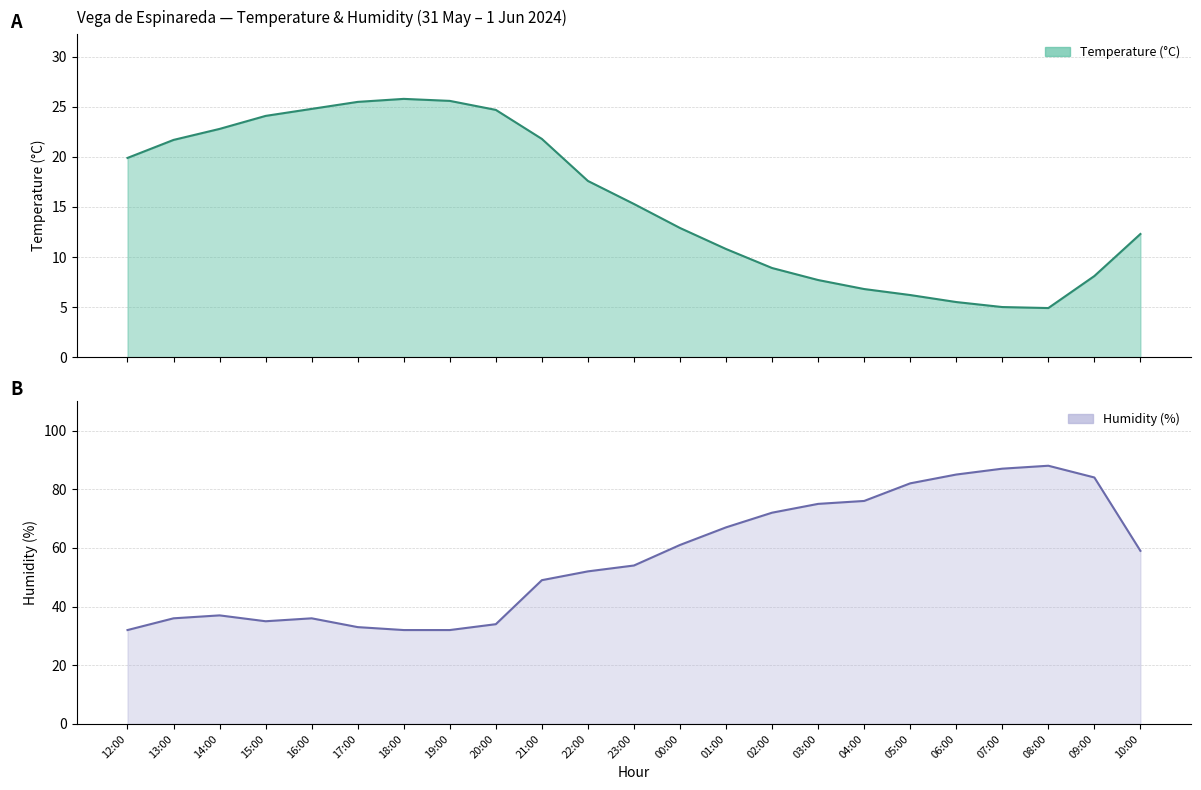

List the labels in order of Temperature (°C) value, smallest first.

08:00, 07:00, 06:00, 05:00, 04:00, 03:00, 09:00, 02:00, 01:00, 10:00, 00:00, 23:00, 22:00, 12:00, 13:00, 21:00, 14:00, 15:00, 20:00, 16:00, 17:00, 19:00, 18:00